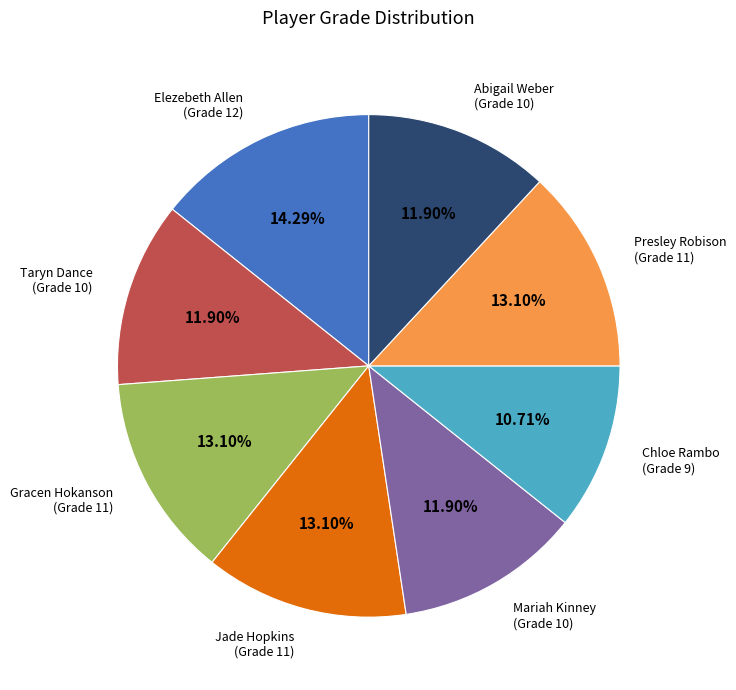

Is there a majority slice in this chart?

No